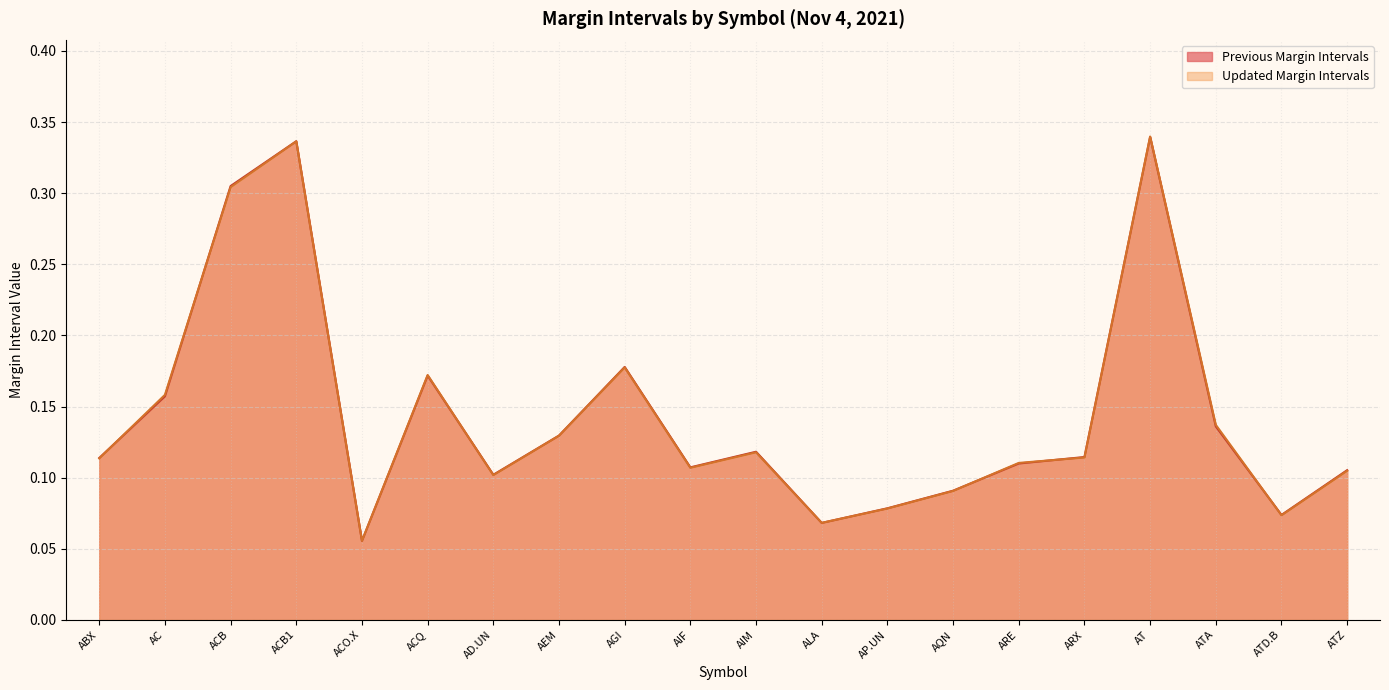

At which category does the chart reach its minimum across all series?

ACO.X